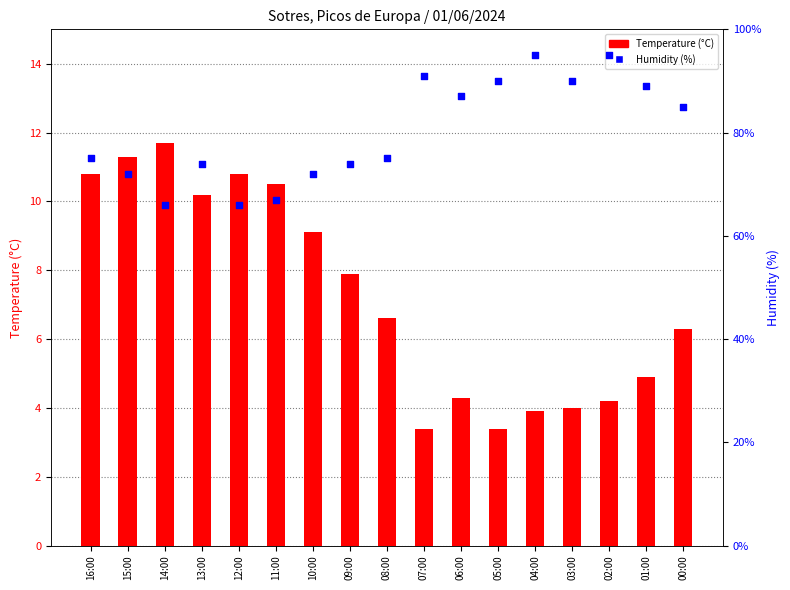

At which category is the sum across all series the highest?

02:00